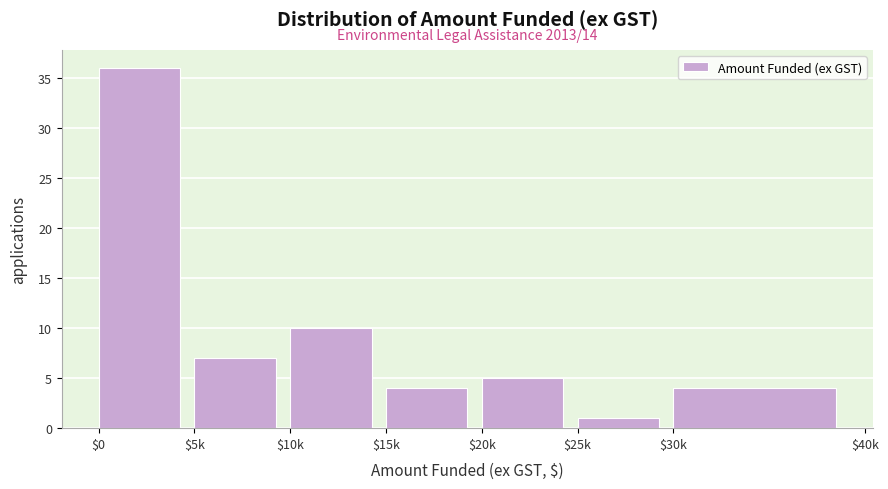

Reading left to right, extract all data points from this chart.

36	7	10	4	5	1	4